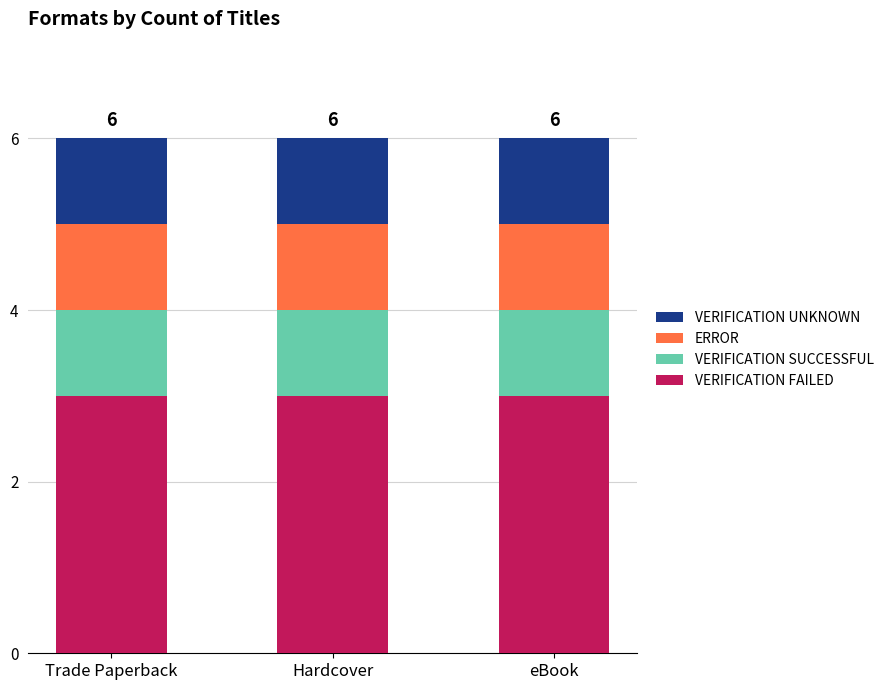

What is the maximum value for VERIFICATION FAILED?

3